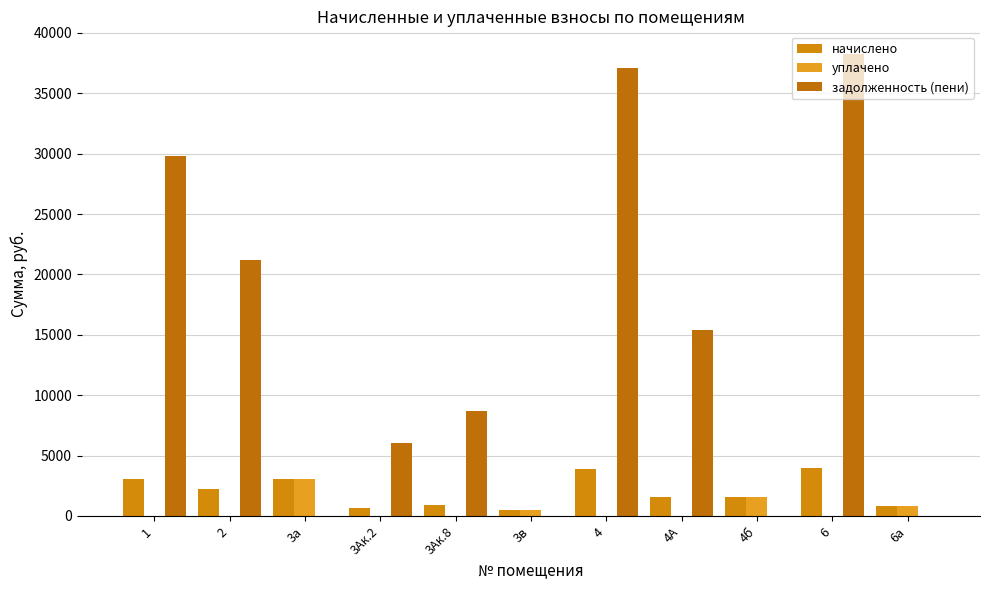

True or false: уплачено has a value of 3982.6 at 3а.

False